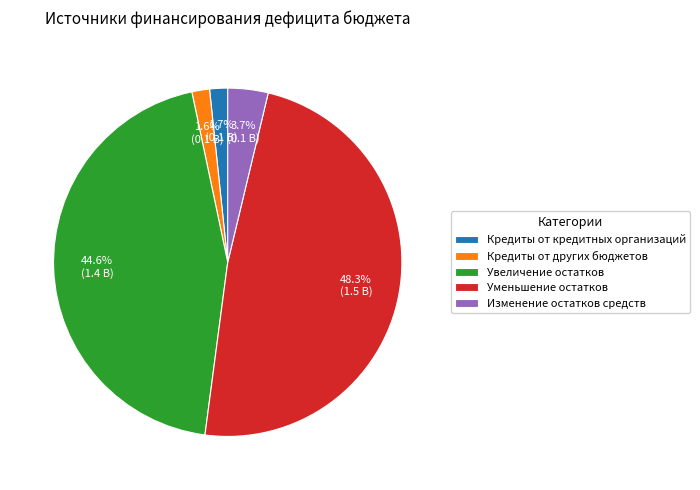

Does any single category account for the majority?

No